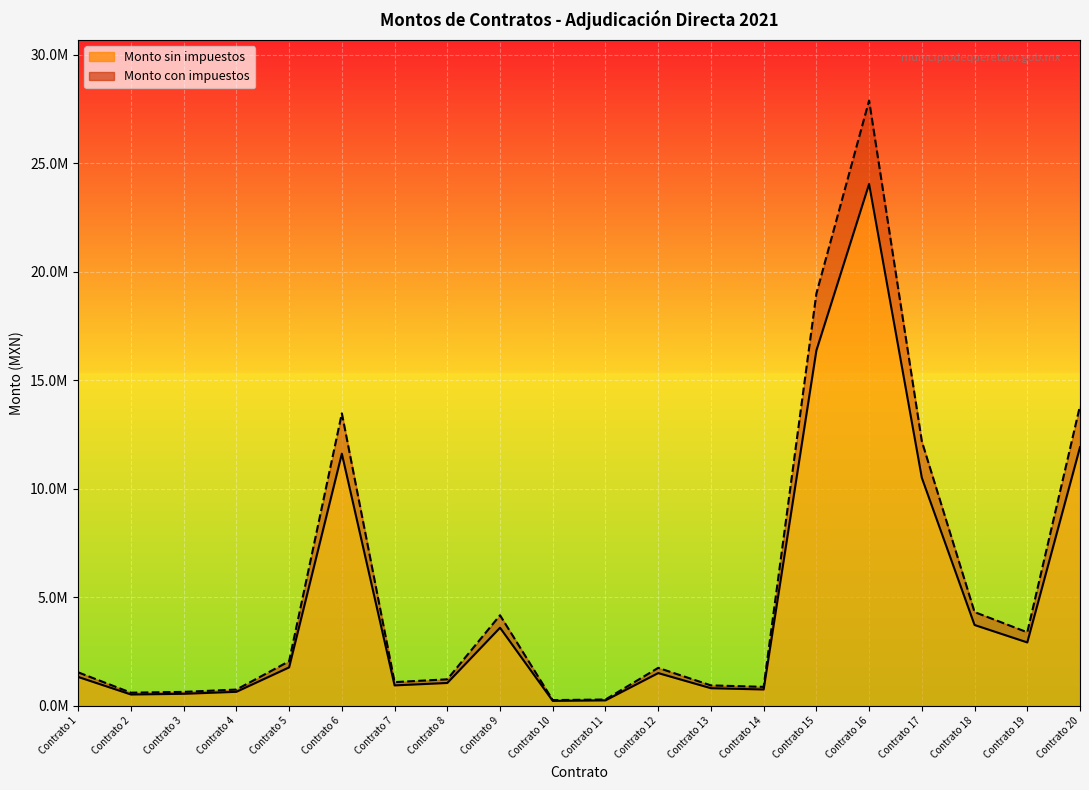

Reading right to left, what are all the values shown in this chart?

Monto sin impuestos: Contrato 20=11918199.6	Contrato 19=2918286.9	Contrato 18=3722545.5	Contrato 17=10507651.5	Contrato 16=24051600.5	Contrato 15=16376909.1	Contrato 14=749570.8	Contrato 13=808240.5	Contrato 12=1505114.4	Contrato 11=246894.6	Contrato 10=224137.9	Contrato 9=3595862.1	Contrato 8=1050000.0	Contrato 7=937956.0	Contrato 6=11619299.8	Contrato 5=1767826.8	Contrato 4=642000.0	Contrato 3=550050.0	Contrato 2=518395.8	Contrato 1=1326284.5
Monto con impuestos: Contrato 20=13825111.5	Contrato 19=3385212.8	Contrato 18=4318152.8	Contrato 17=12188875.7	Contrato 16=27899856.6	Contrato 15=18997214.5	Contrato 14=869502.2	Contrato 13=937559.0	Contrato 12=1745932.7	Contrato 11=286397.7	Contrato 10=260000.0	Contrato 9=4171200.0	Contrato 8=1218000.0	Contrato 7=1088029.0	Contrato 6=13478387.8	Contrato 5=2050679.1	Contrato 4=744720.0	Contrato 3=638058.0	Contrato 2=601339.1	Contrato 1=1538490.0